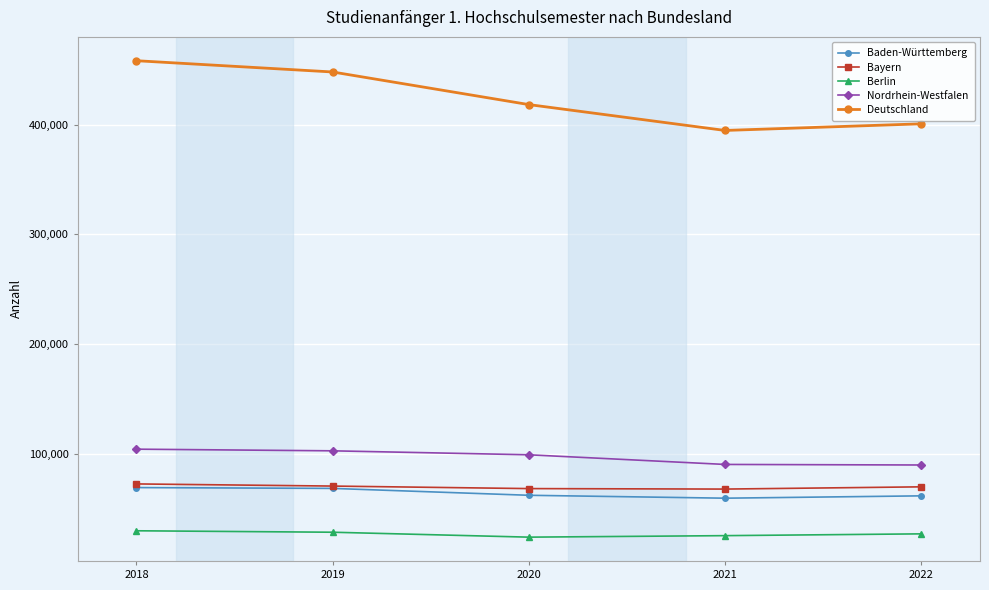

True or false: Bayern and Nordrhein-Westfalen intersect in this chart.

False